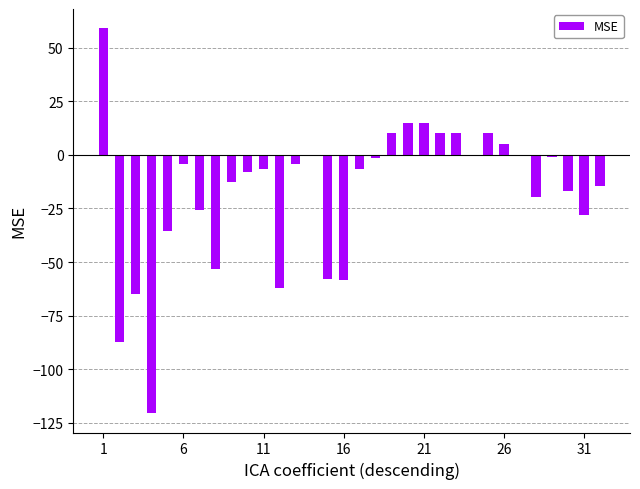

The chart shows a value of -4.2 at 6. True or false?

True